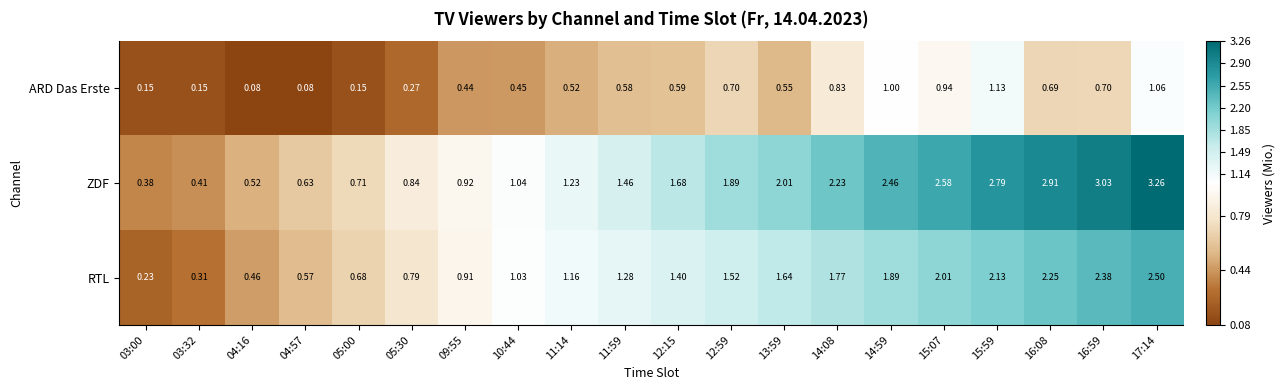

Which series changed the most between 11:59 and 16:59?

ZDF